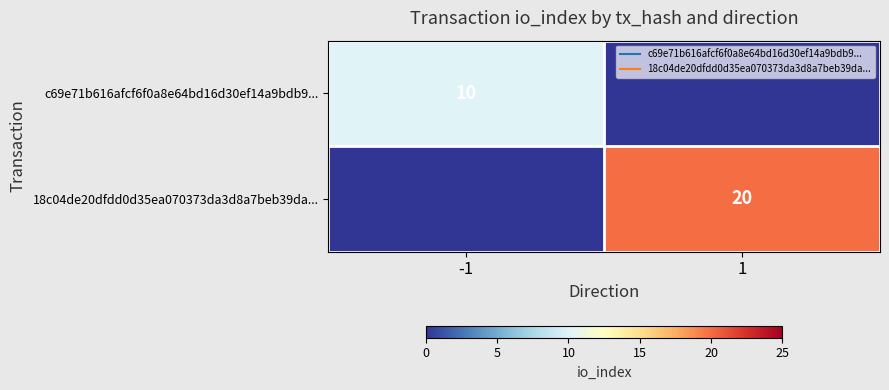

Rank the series at -1 from lowest to highest value.

18c04de20dfdd0d35ea070373da3d8a7beb39da..., c69e71b616afcf6f0a8e64bd16d30ef14a9bdb9...